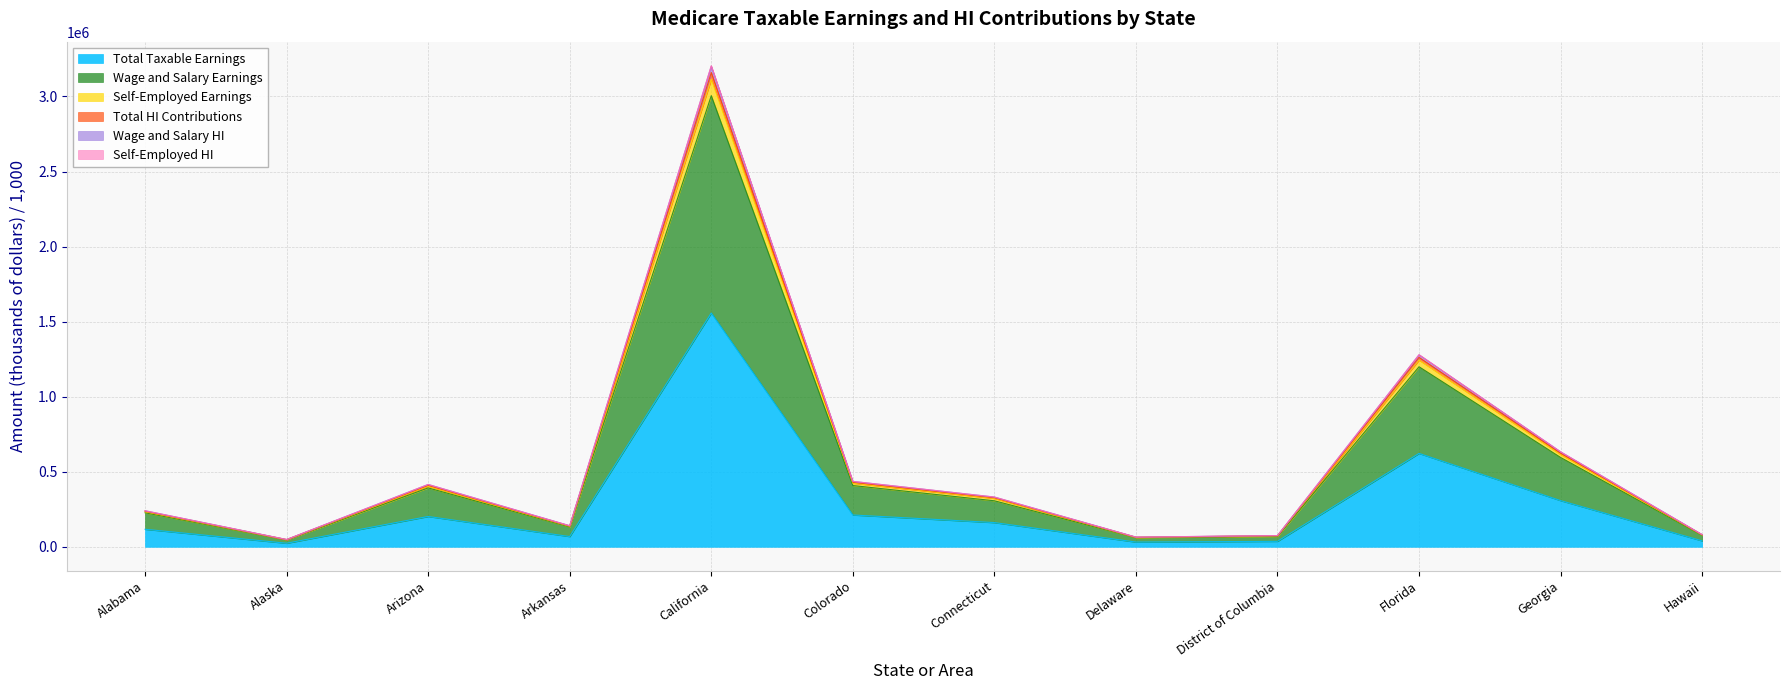

What is the highest value of the Total Taxable Earnings series?

1557281.4